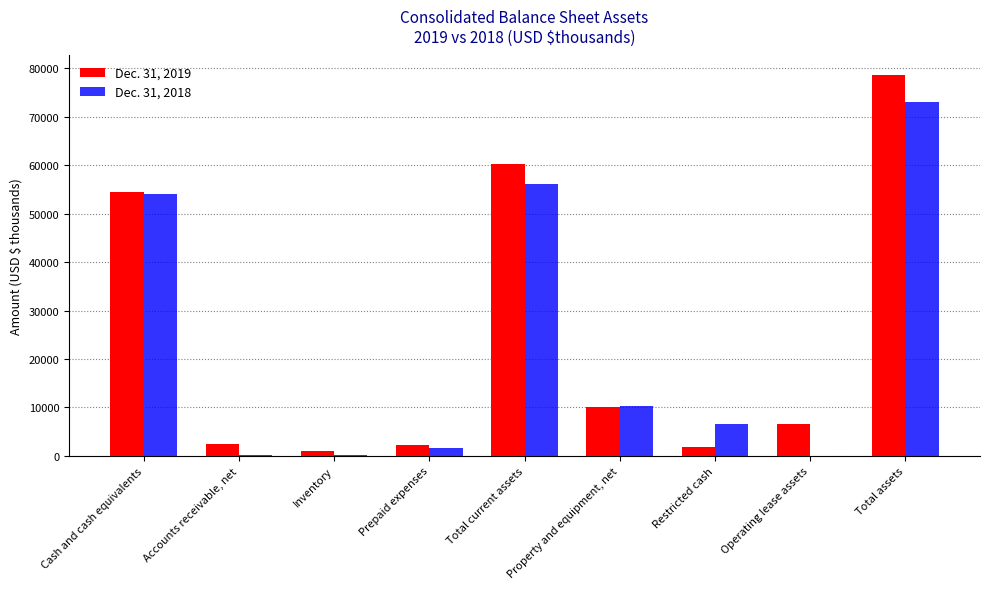

The Dec. 31, 2018 series shows 24572 at Cash and cash equivalents. True or false?

False